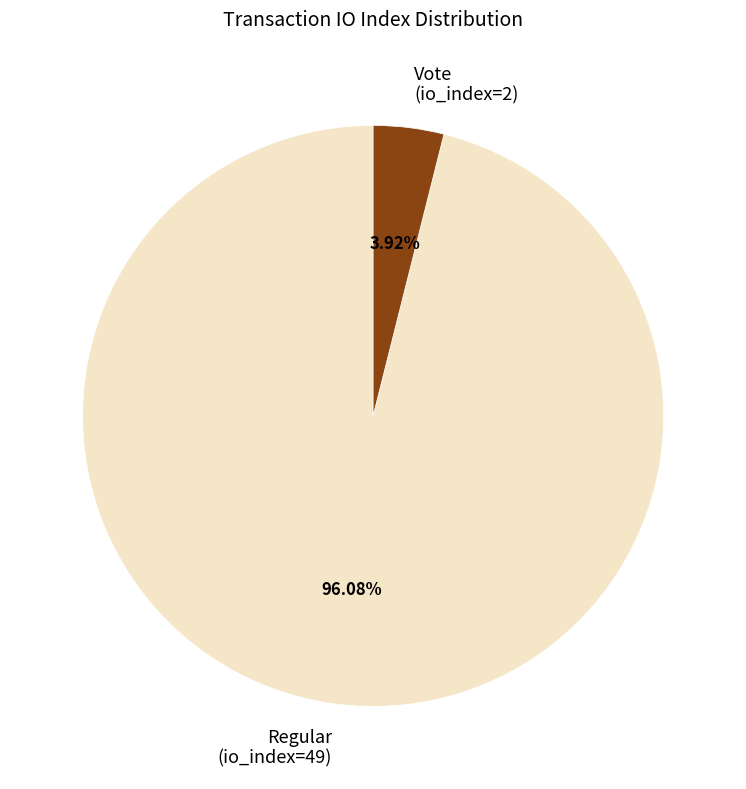

Count the number of slices in the pie.

2